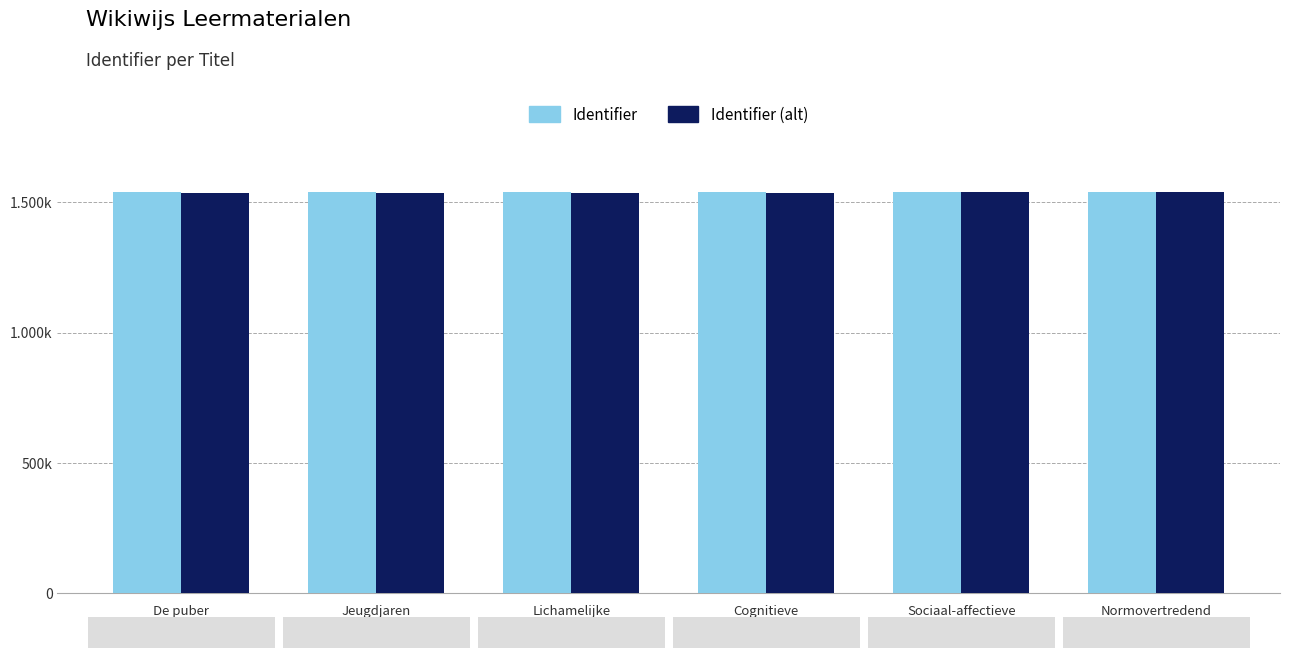

Are the bars grouped side by side (vs. stacked)?

Yes